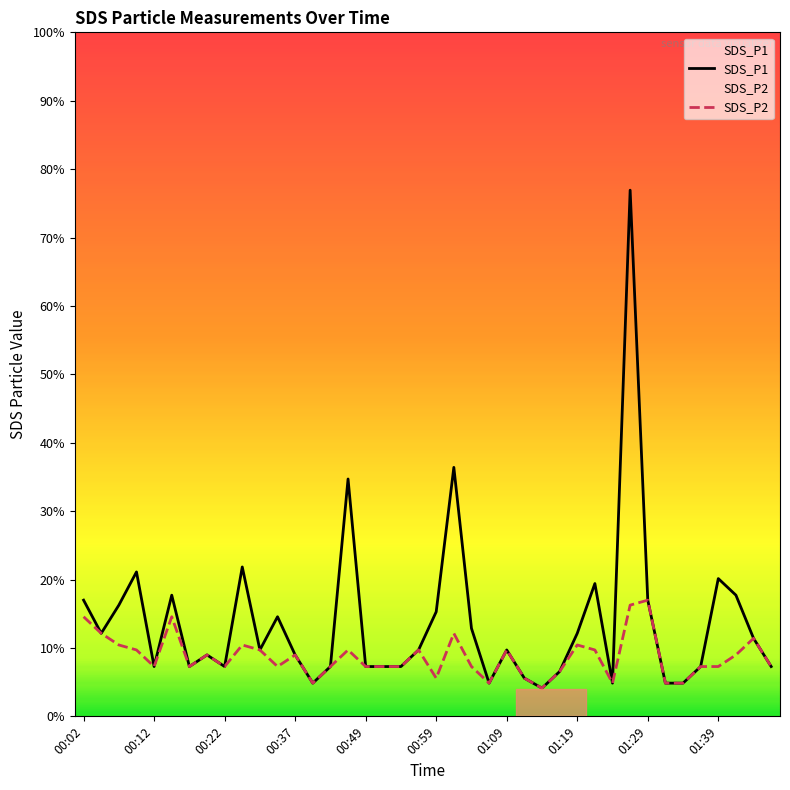

What is the difference between the highest and lowest values at 01:19?

0.1